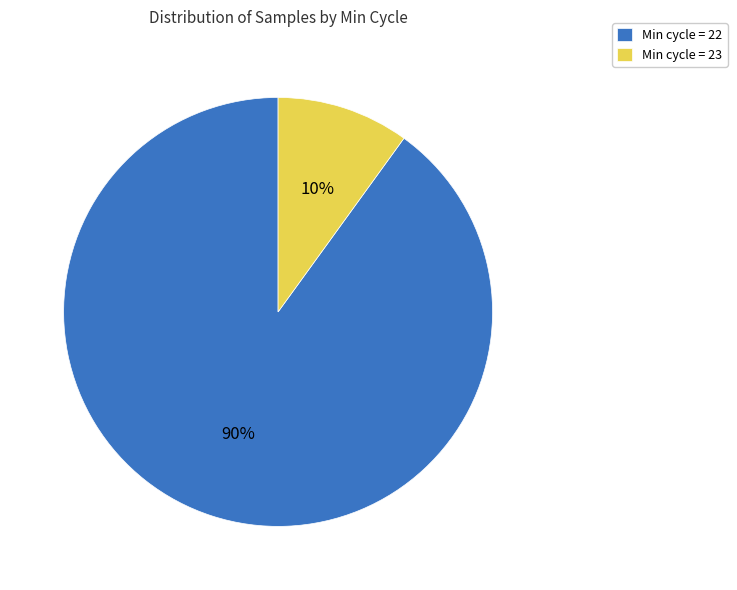

Between Min cycle = 22 and Min cycle = 23, which is larger?

Min cycle = 22